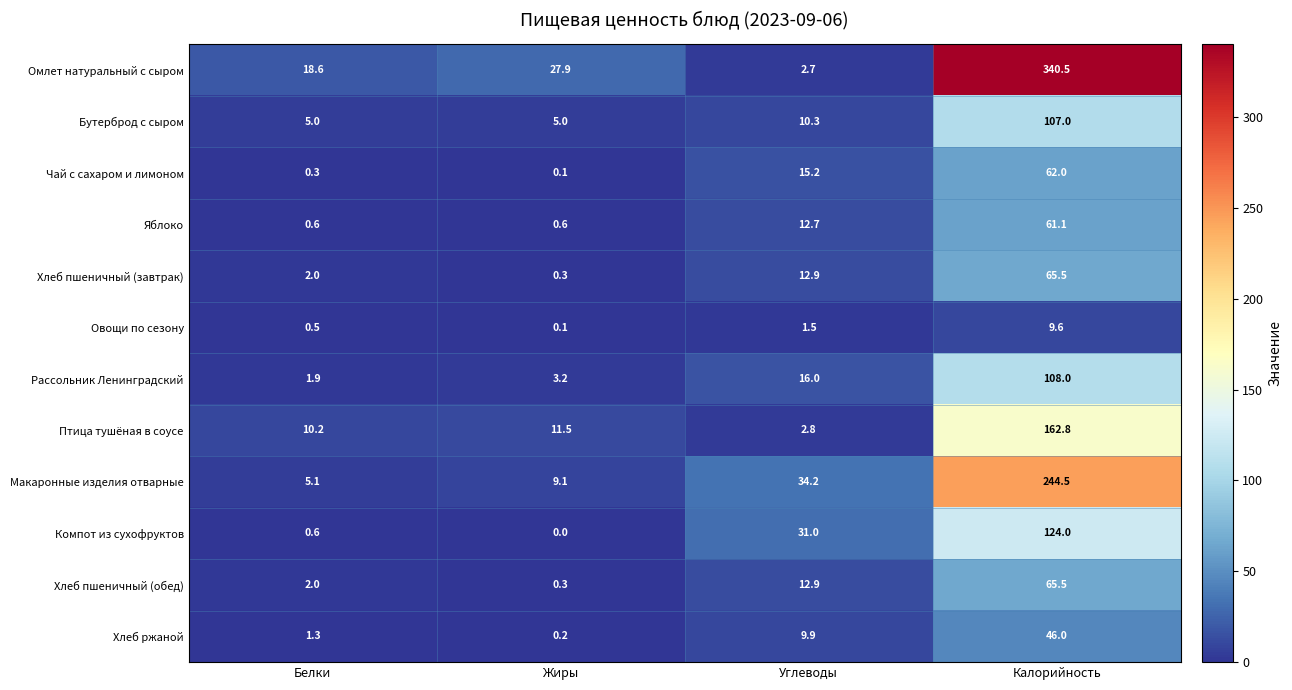

At how many categories does at least one series exceed 65?

1